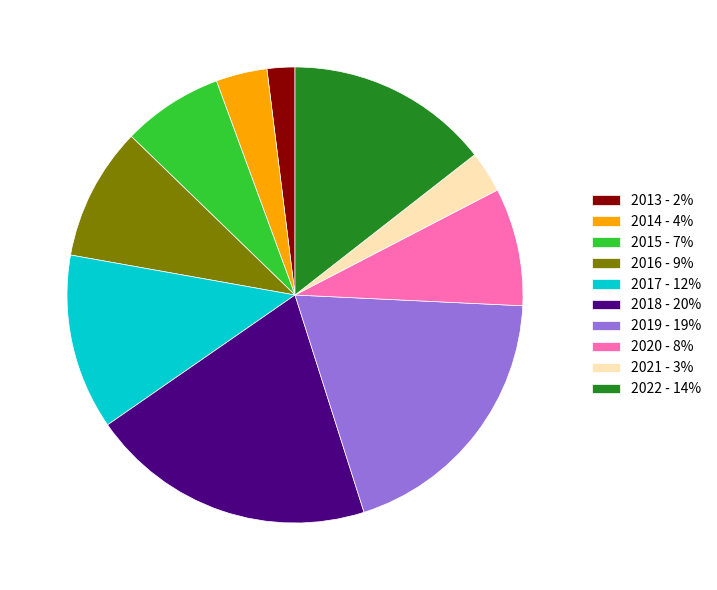

Do 2021 and 2020 together represent more than half of the pie?

No